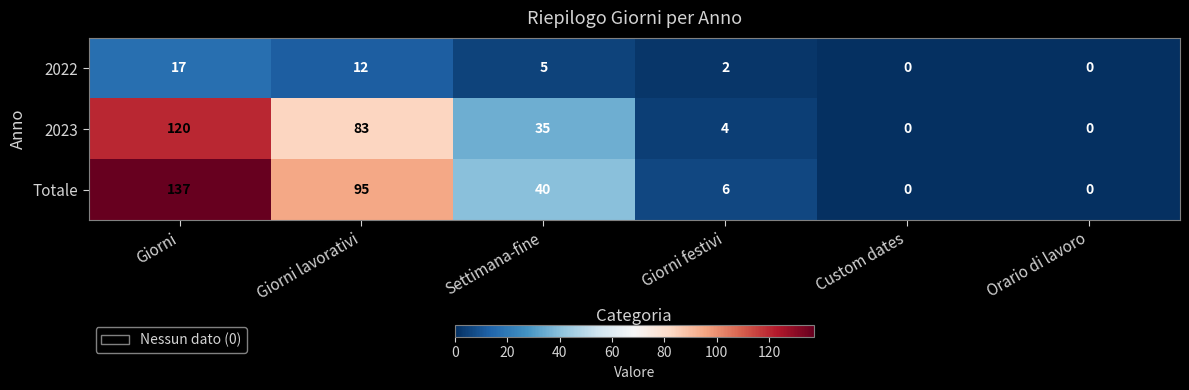

Is it true that Totale equals 14 at Settimana-fine?

False